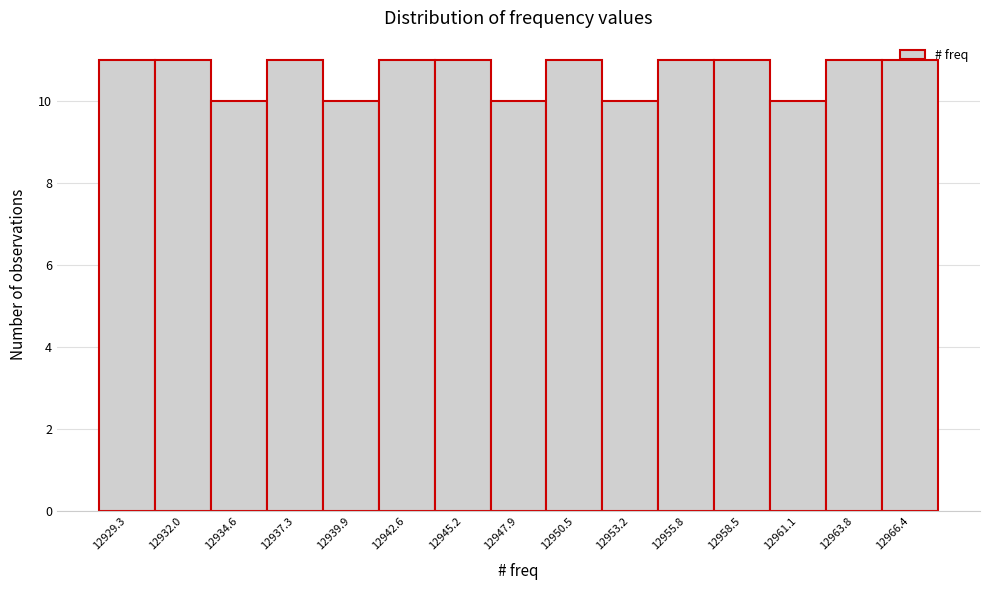

Reading left to right, transcribe this chart: for each bar, give the range it covers on the x-axis and its height. Neither the bar edges nor the heights are printed on the chart, so give them approximately, as read against the axes.

12928.00 to 12930.65: 11
12930.65 to 12933.30: 11
12933.30 to 12935.95: 10
12935.95 to 12938.60: 11
12938.60 to 12941.25: 10
12941.25 to 12943.90: 11
12943.90 to 12946.55: 11
12946.55 to 12949.20: 10
12949.20 to 12951.85: 11
12951.85 to 12954.50: 10
12954.50 to 12957.15: 11
12957.15 to 12959.80: 11
12959.80 to 12962.45: 10
12962.45 to 12965.10: 11
12965.10 to 12967.75: 11